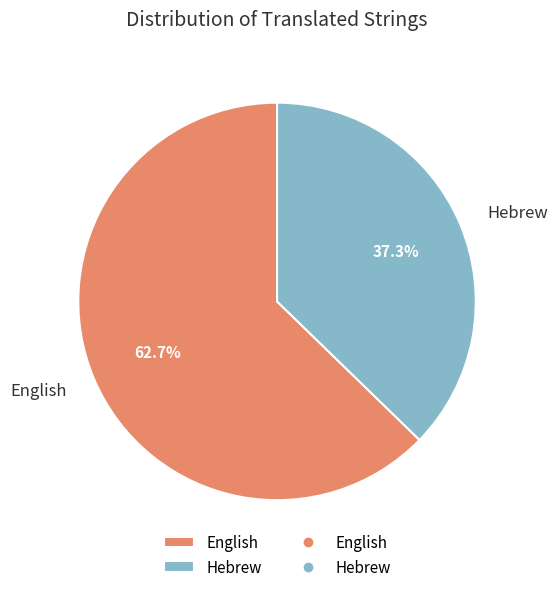

To the nearest percent, what is the average slice percentage?

50%